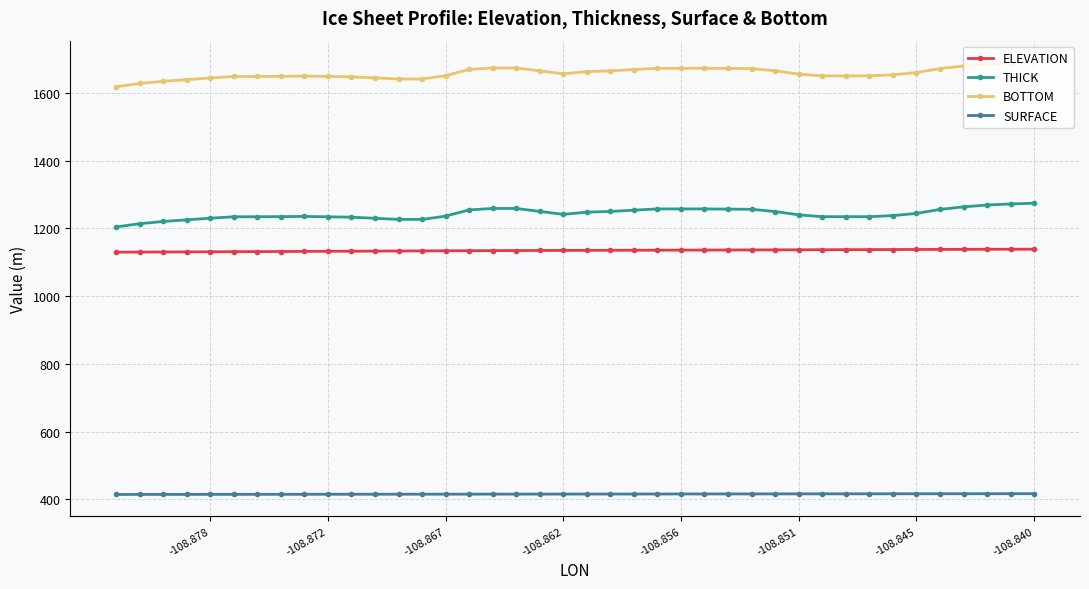

What is the sum of all ELEVATION values?

45397.2